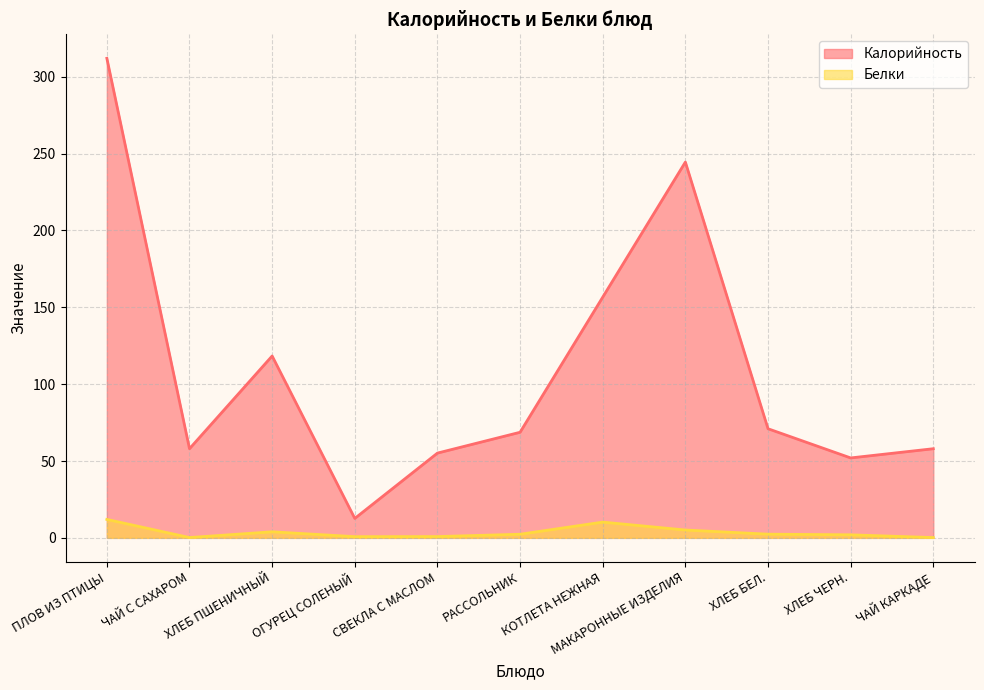

True or false: Калорийность and Белки cross at least once.

False